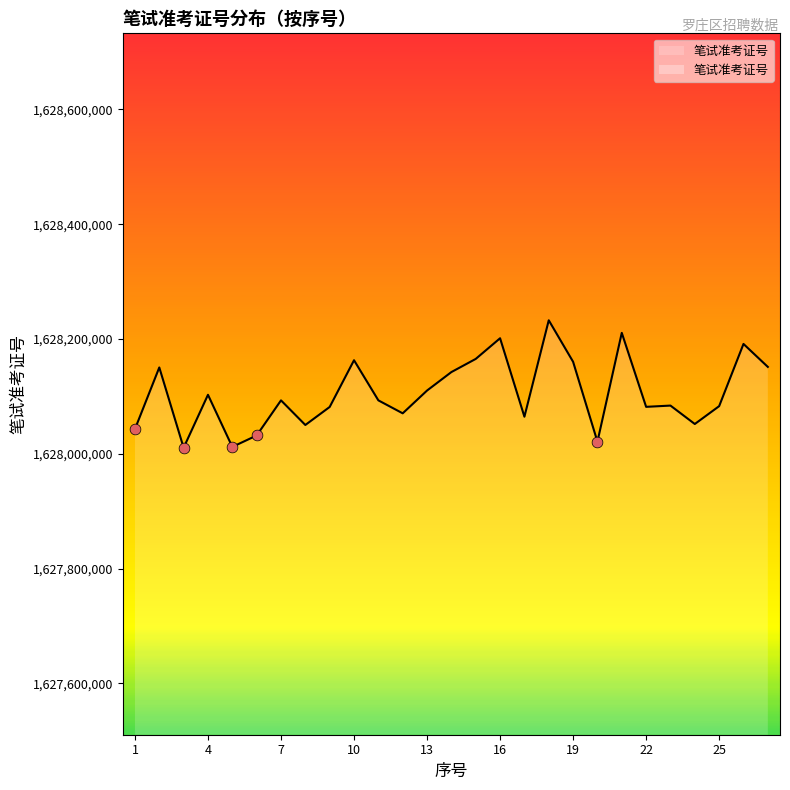

What is the change in value from 13 to 15?

+55100